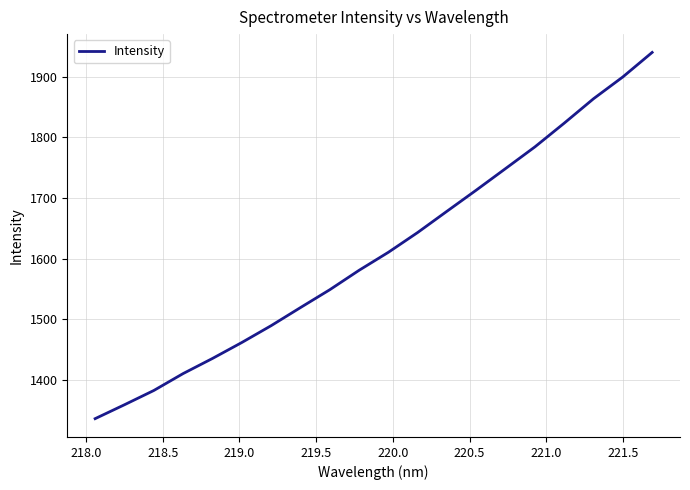

What is the minimum value shown in the chart?

1336.1